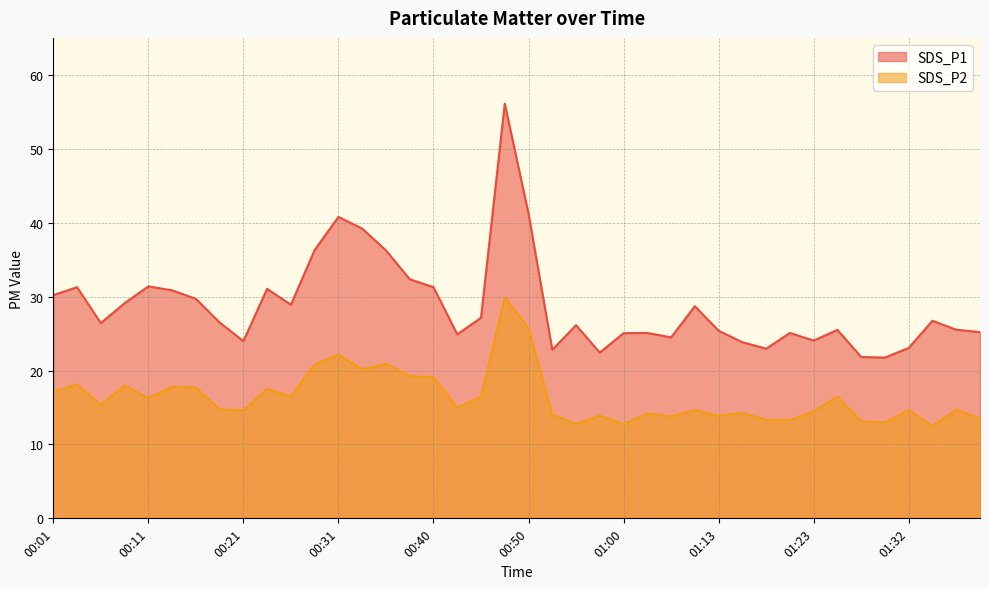

Rank the series by their maximum value, from lowest to highest.

SDS_P2, SDS_P1